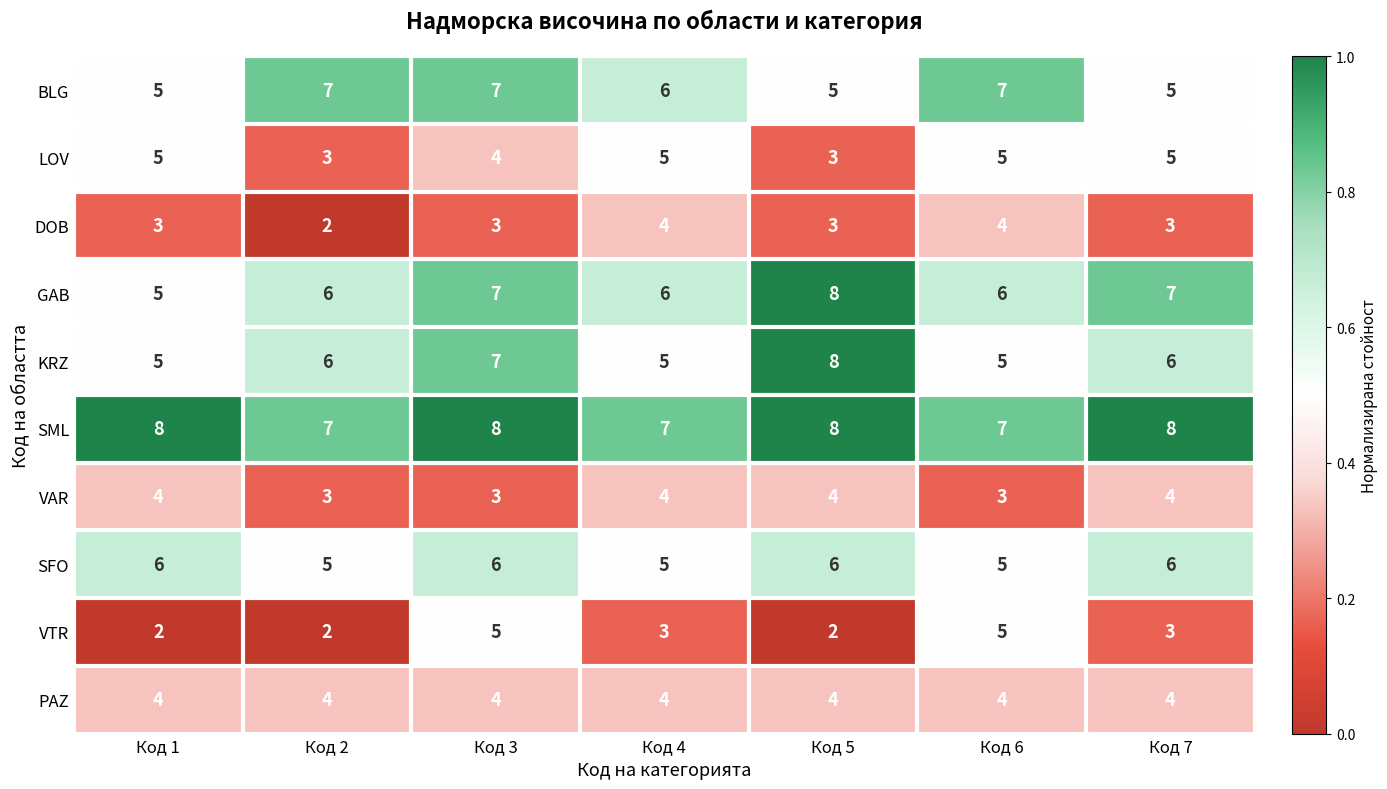

Count the number of data series in this chart.

10